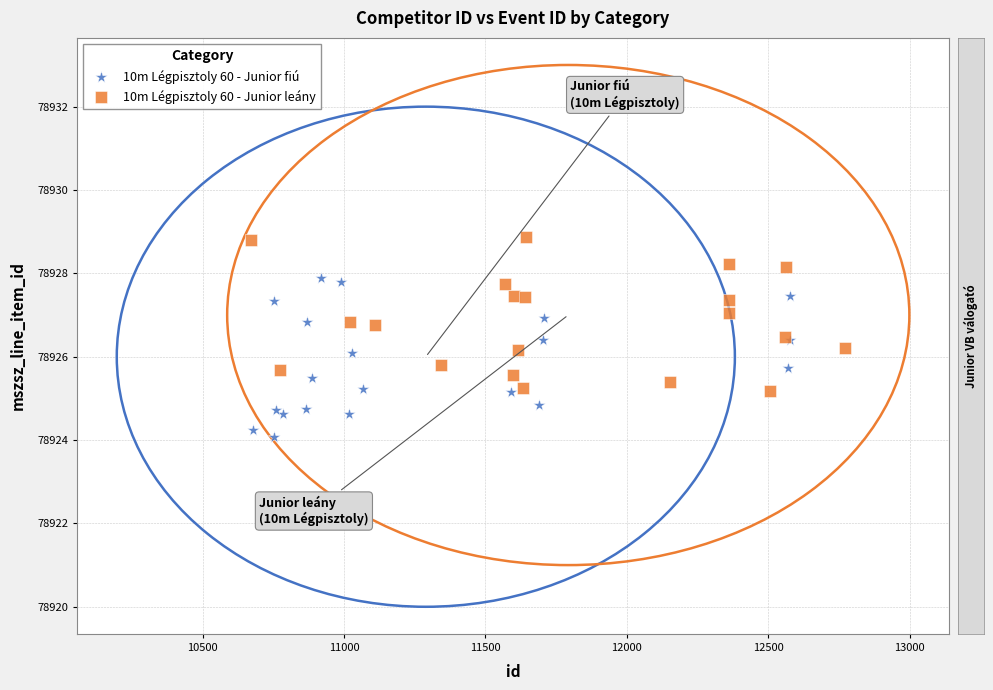

Which series contains the highest Y value?

10m Légpisztoly 60 - Junior leány